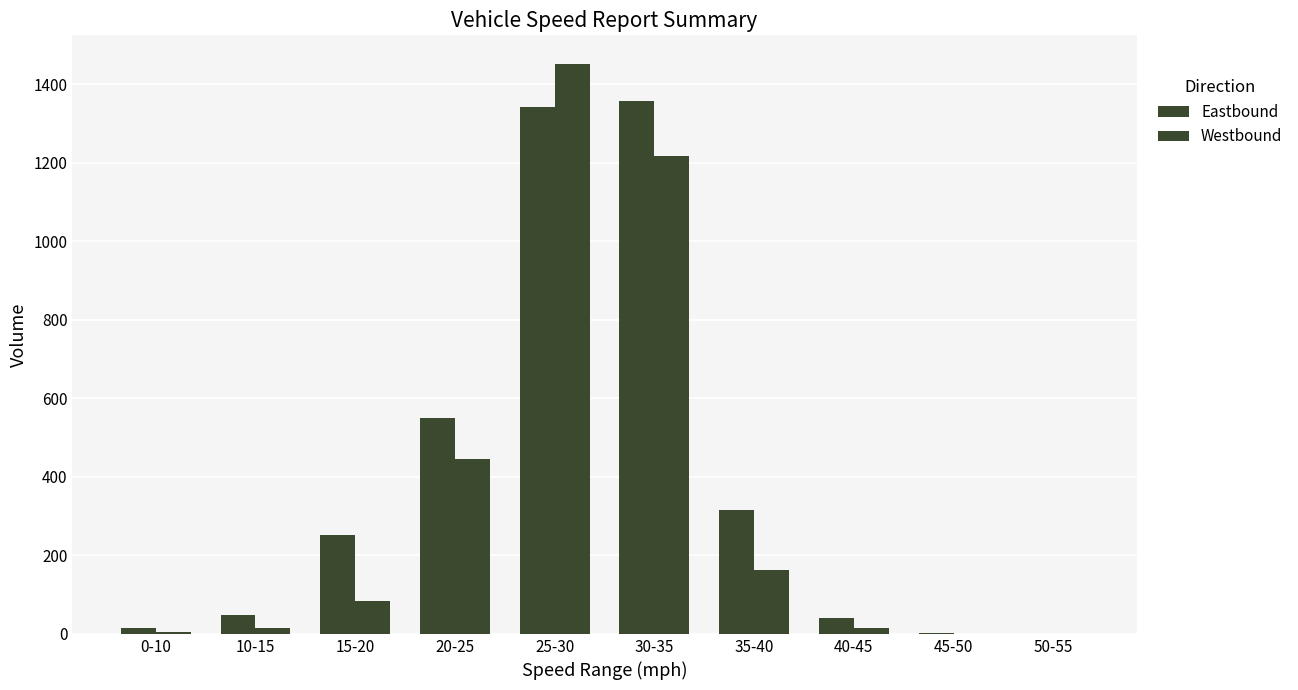

Which series has the largest range (max minus min)?

Westbound